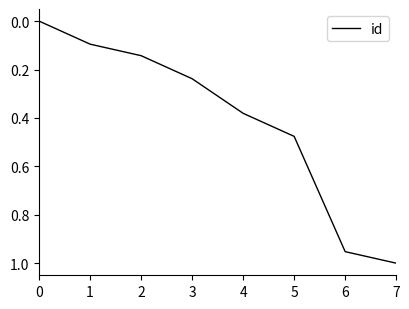

Is it true that the value at 1 is 0.0?

False